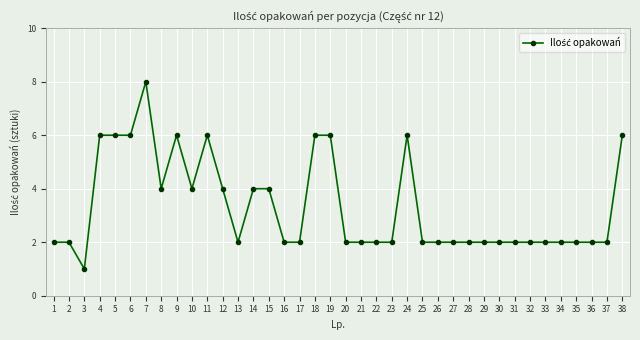

Does the chart display data point markers on the line(s)?

Yes